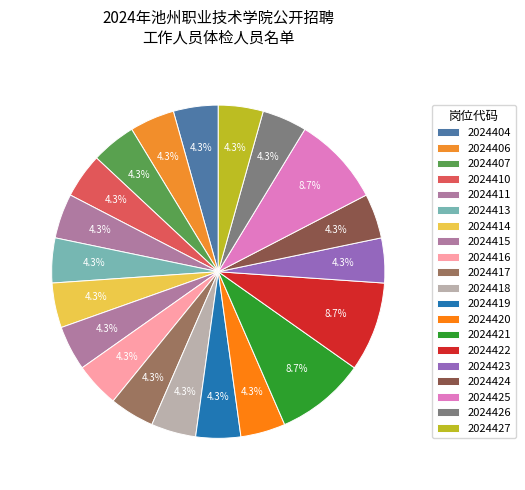

Which slice is the largest?

2024421